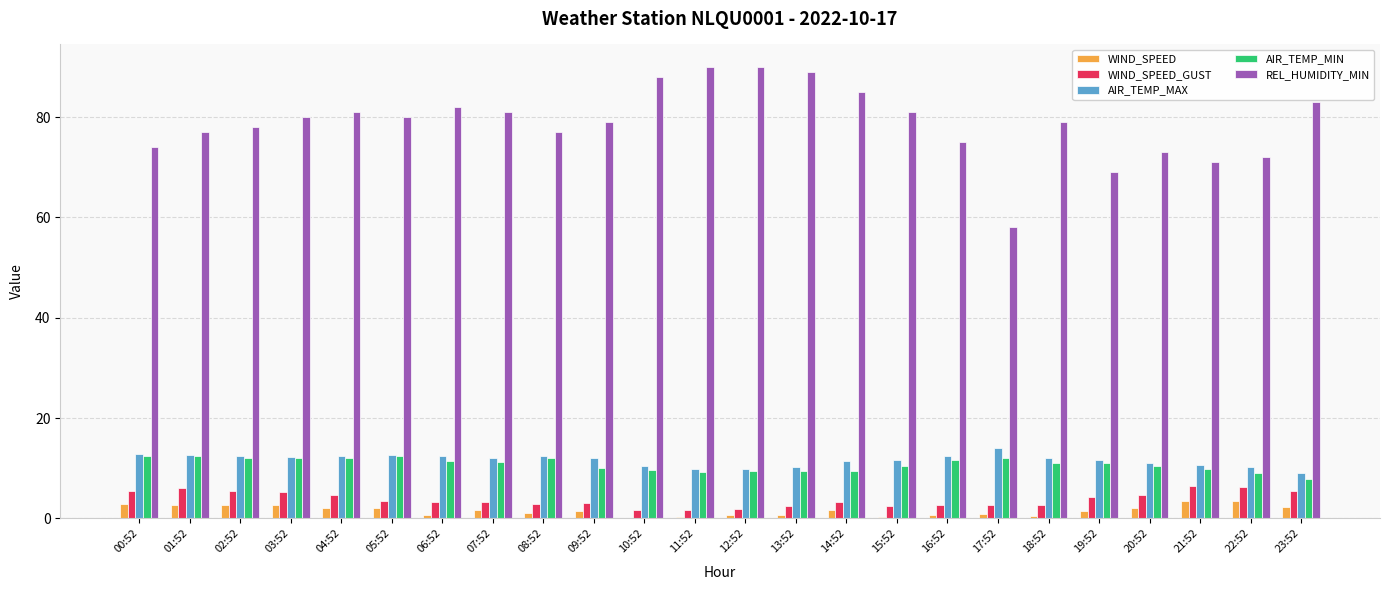

The REL_HUMIDITY_MIN series shows 81.0 at 15:52. True or false?

True